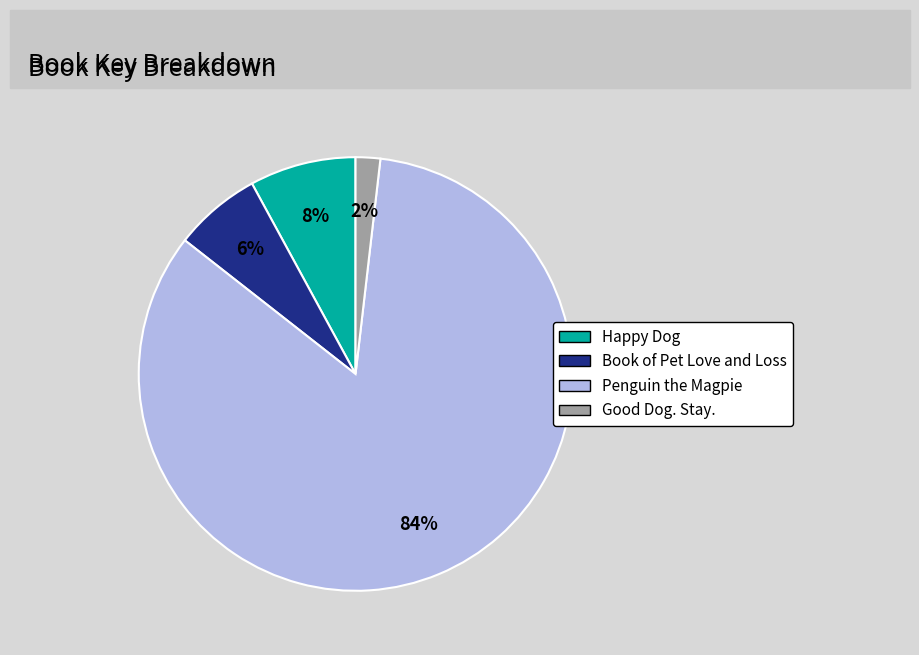

To the nearest percent, what percentage of the pie is Good Dog. Stay.?

2%